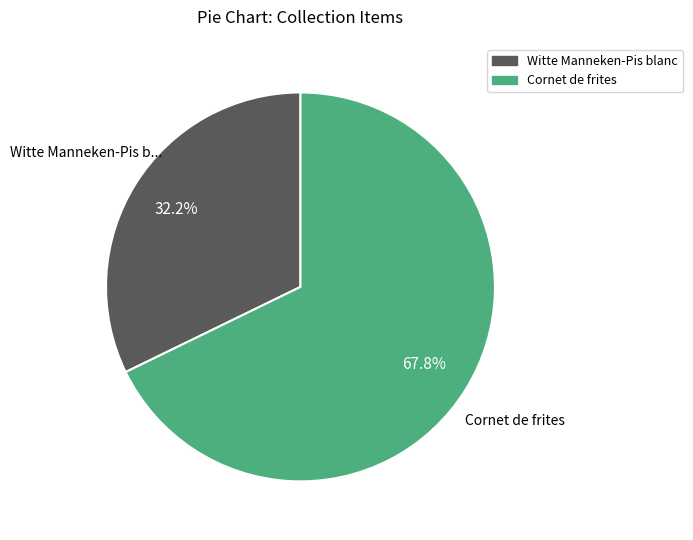

How many slices are in this pie chart?

2